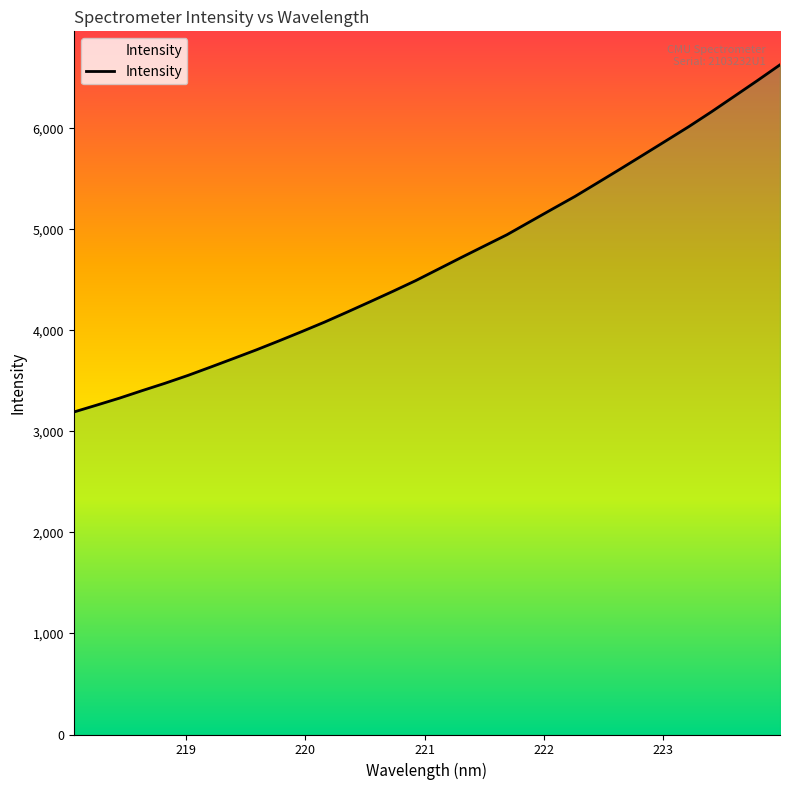

What is the minimum value shown in the chart?

3192.0